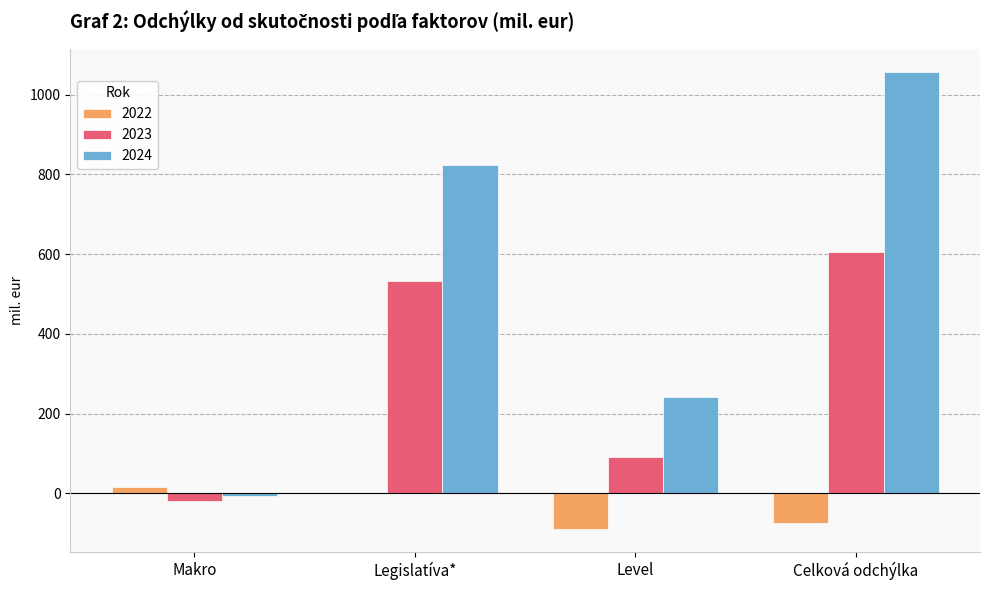

What is the sum of all 2022 values?

-147.5